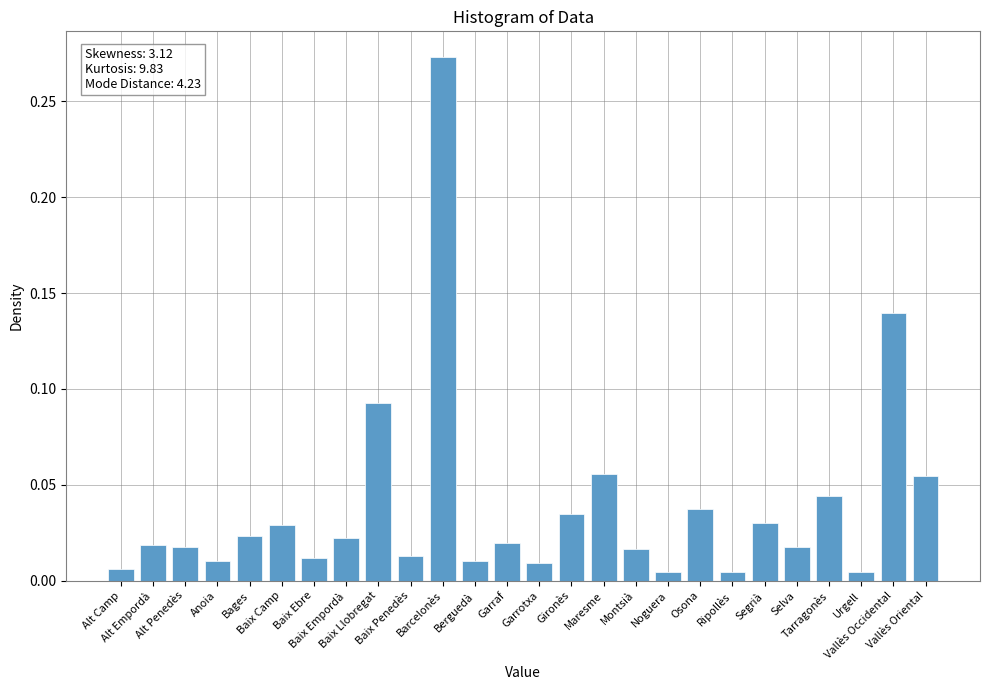

What is the sum of all values?

1.0